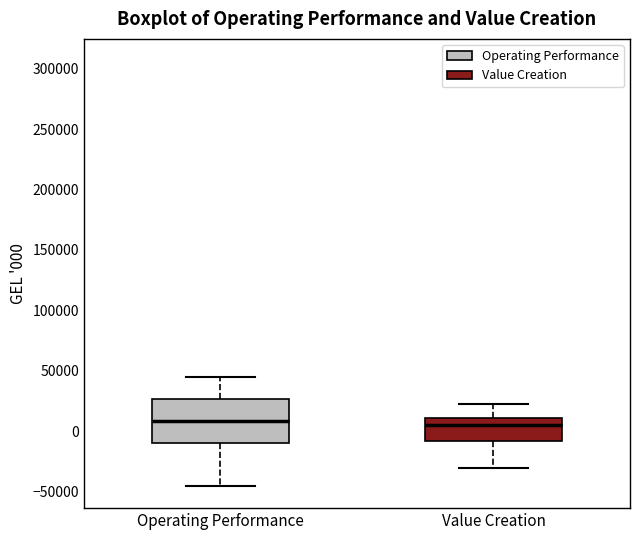

Which box is the tallest, from its lower edge to its upper edge?

Operating Performance